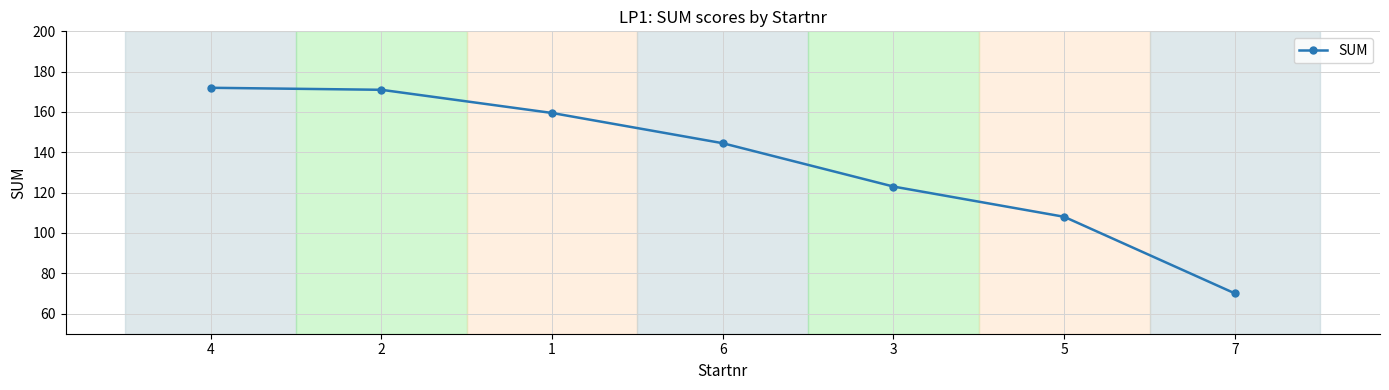

What is the difference between the values at 3 and 6?

21.5